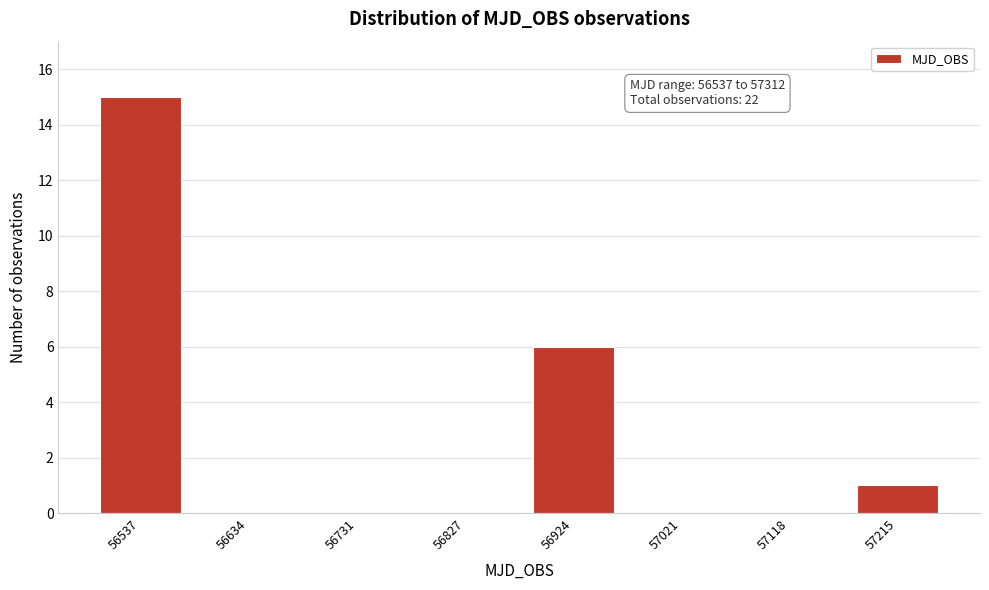

Reading left to right, transcribe all the data shown in this chart.

56537=15	56634=0	56731=0	56827=0	56924=6	57021=0	57118=0	57215=1